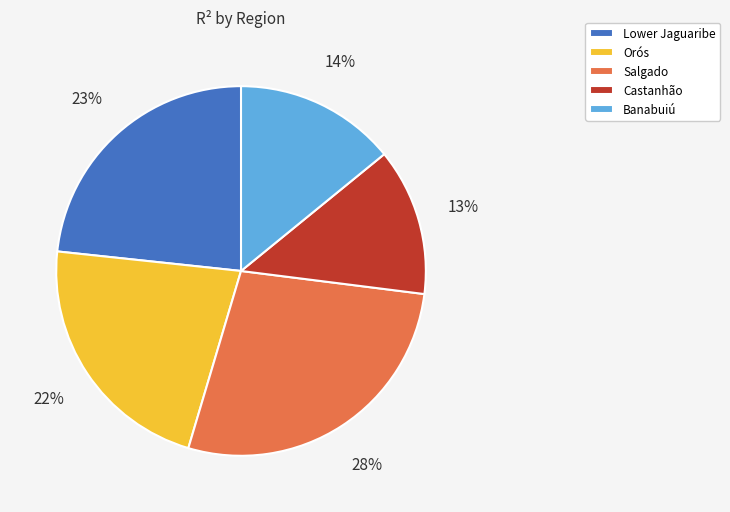

Which category has the biggest portion of the pie?

Salgado